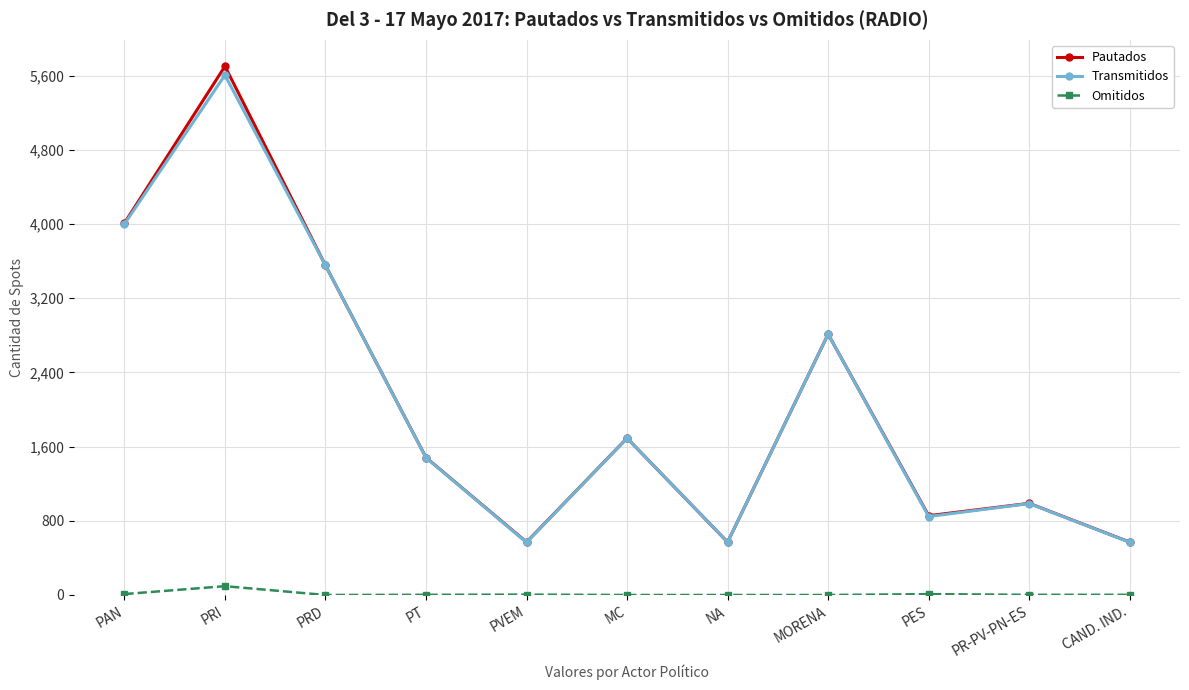

The value of Transmitidos at MC is 1691. True or false?

True